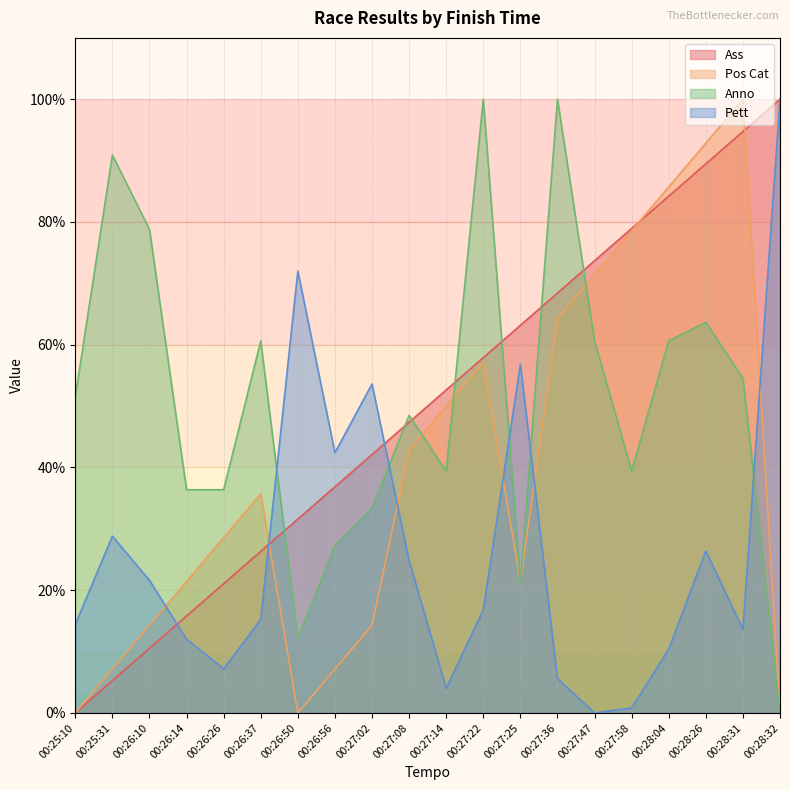

Read the Ass value at 00:27:47.

73.7